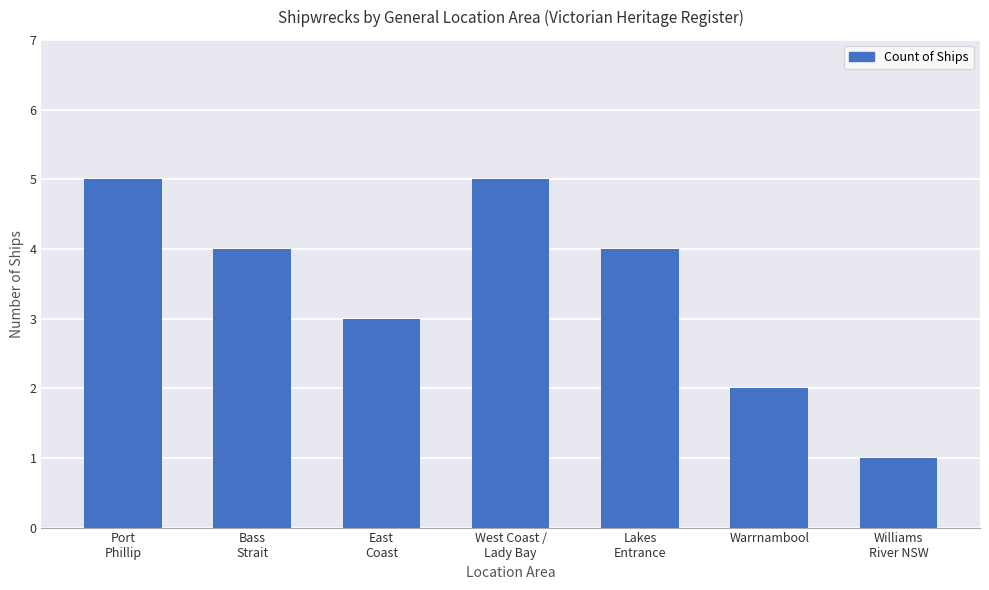

How many series are shown in this chart?

1